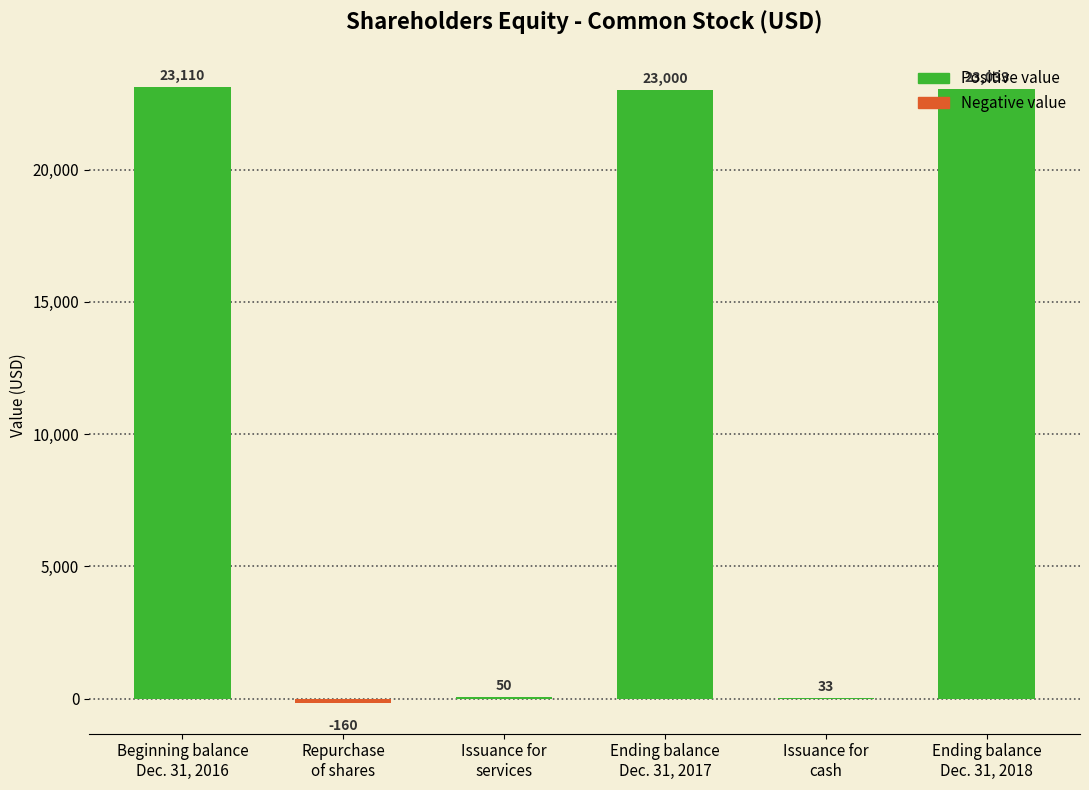

Does the chart contain stacked bars?

No